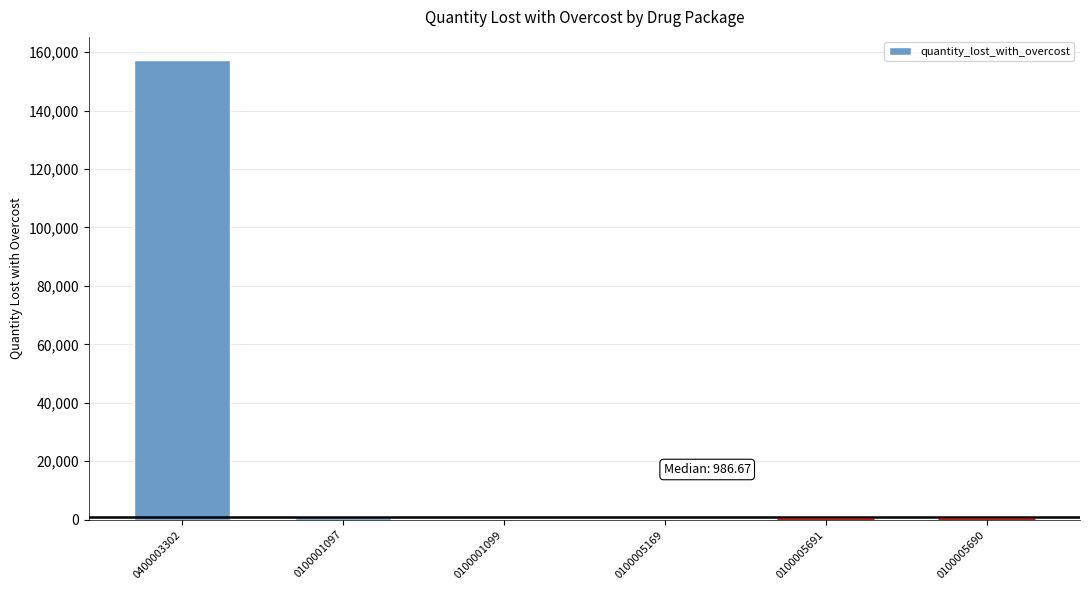

Are the bars horizontal?

No